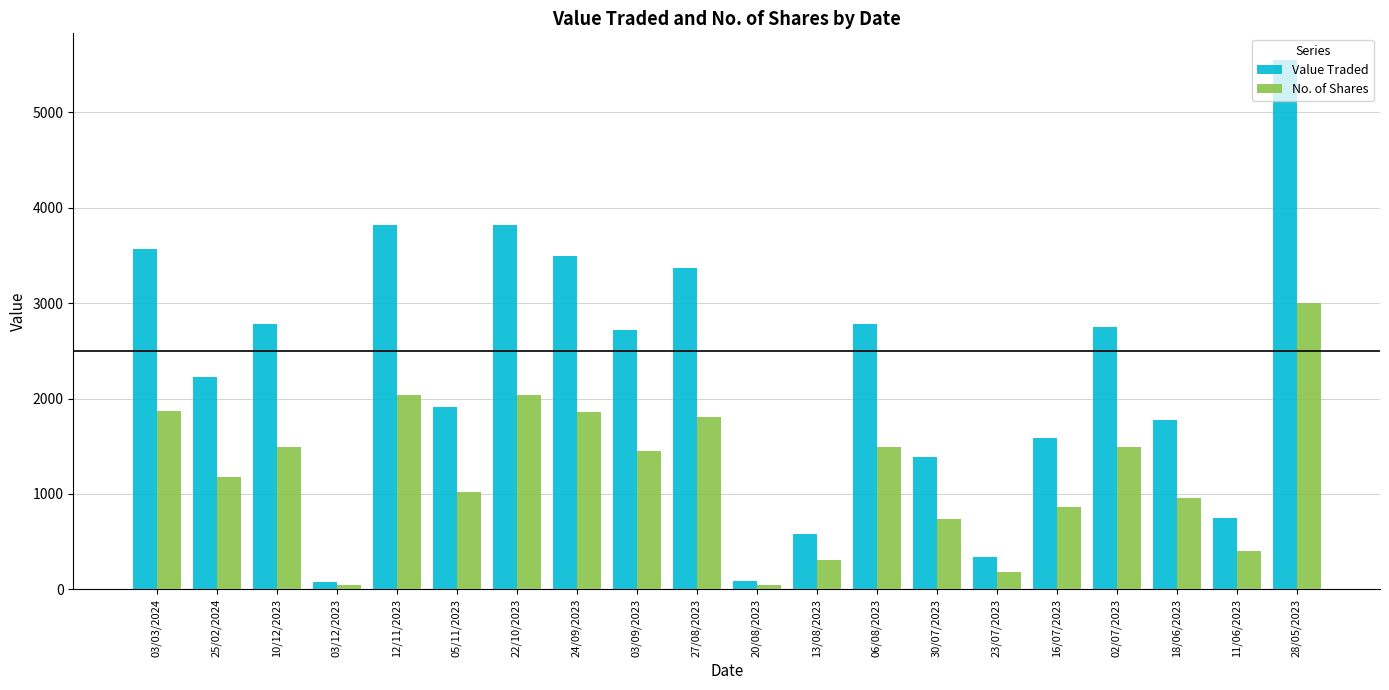

At how many categories does at least one series exceed 3306?

6